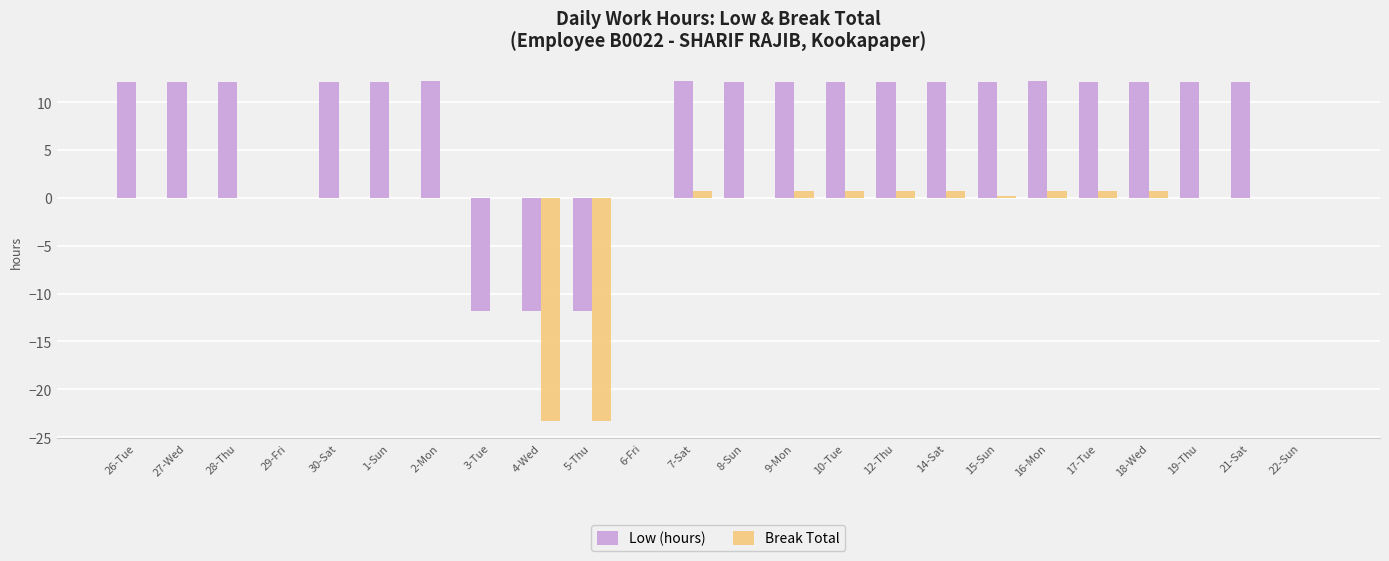

The value of Low (hours) at 5-Thu is -15.5. True or false?

False